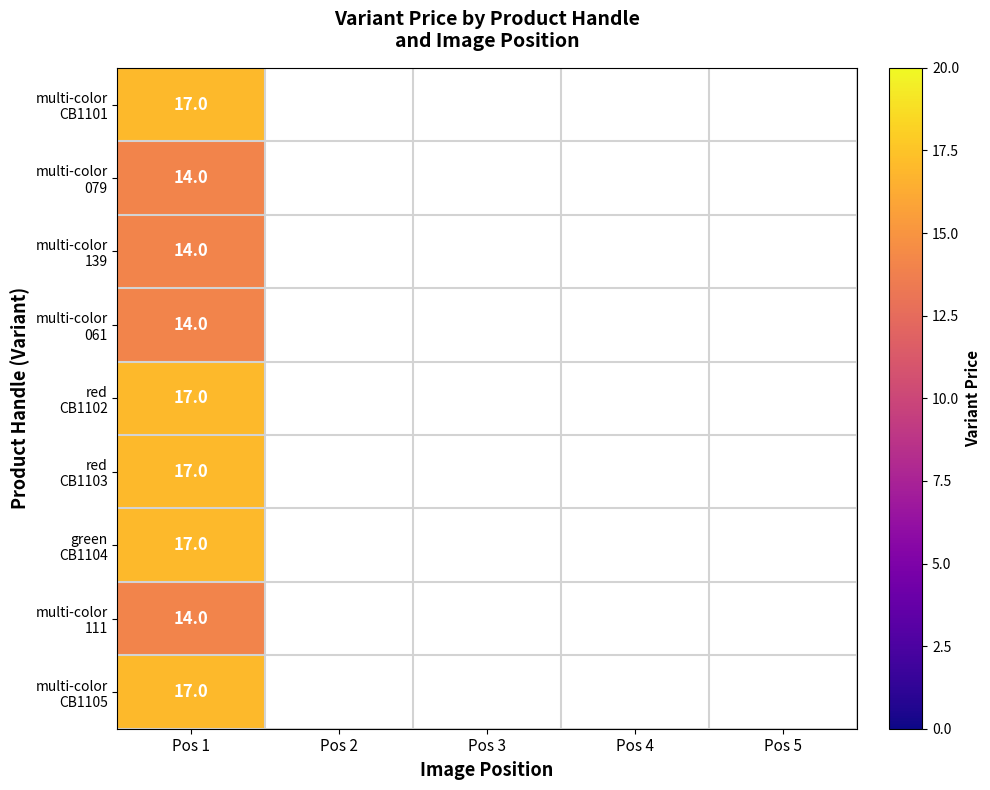

How many series are shown in this chart?

9